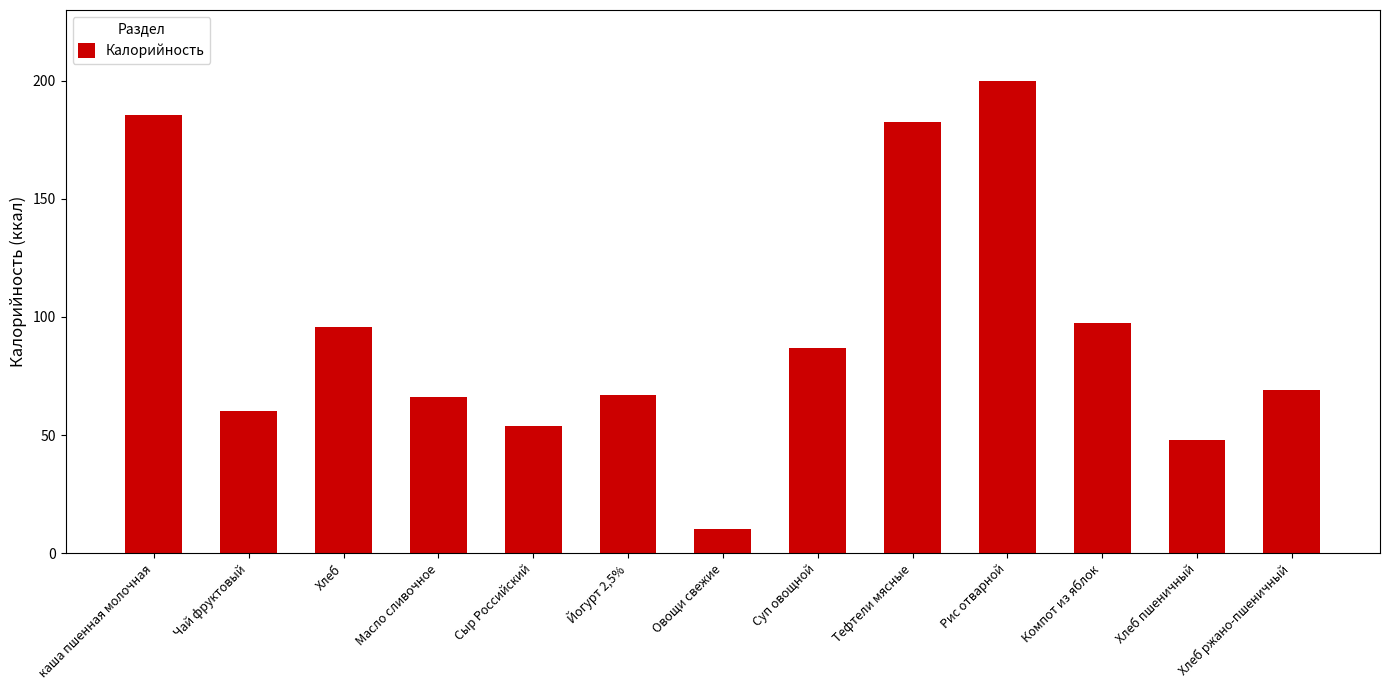

What is the sum of the values at Компот из яблок and Овощи свежие?

107.8